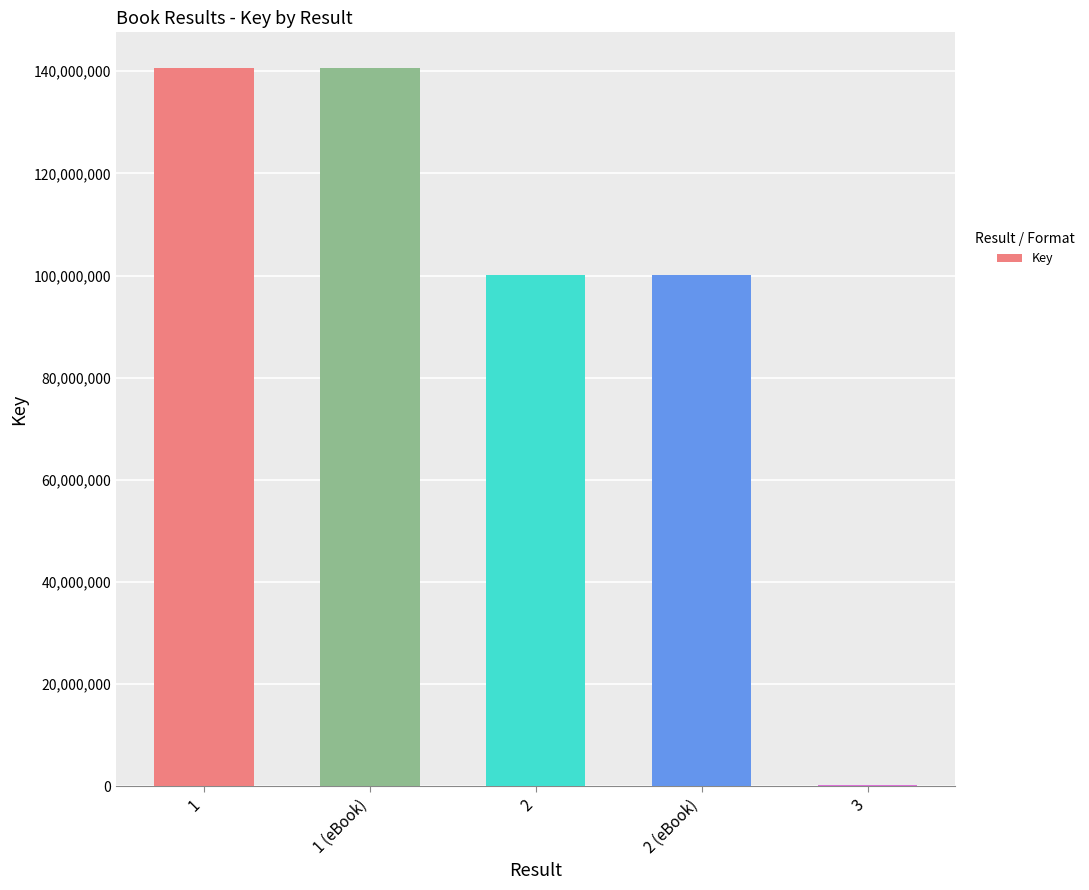

Reading left to right, extract all data points from this chart.

1=140593101	1 (eBook)=140593101	2=100197736	2 (eBook)=100197736	3=315238